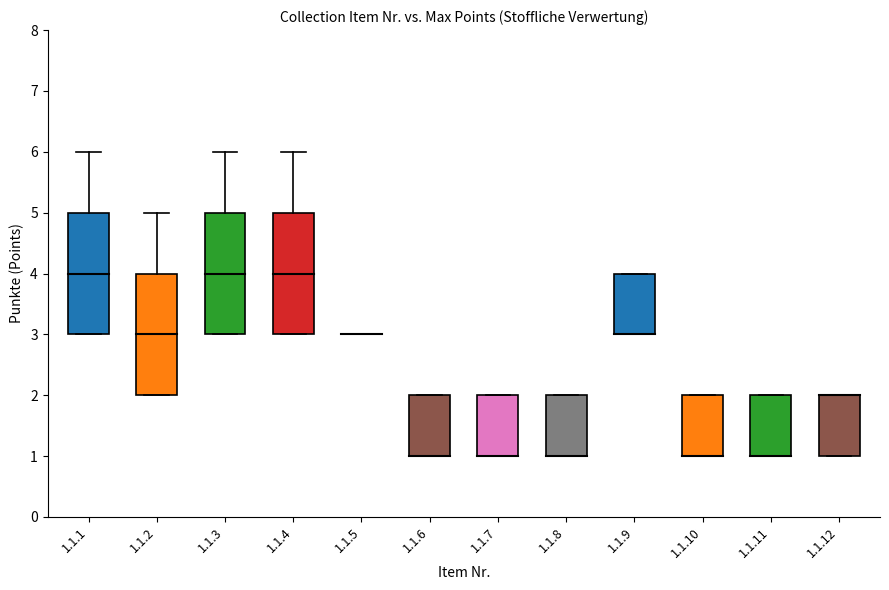

Is it true that Median Points equals 4 at 1.1.4?

True